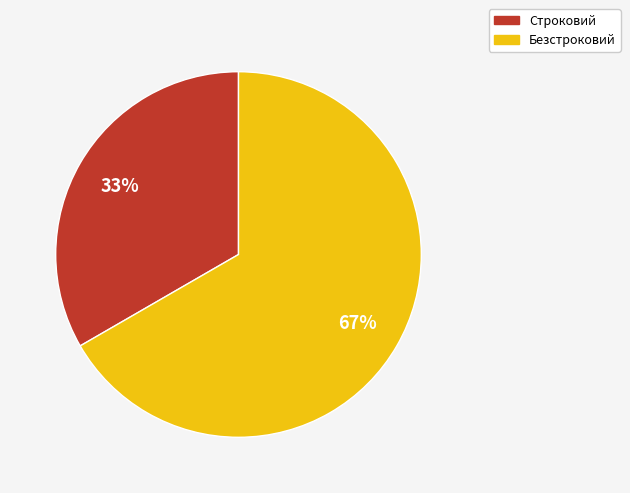

What is the ratio of the value at Безстроковий to the value at Строковий?

2.0